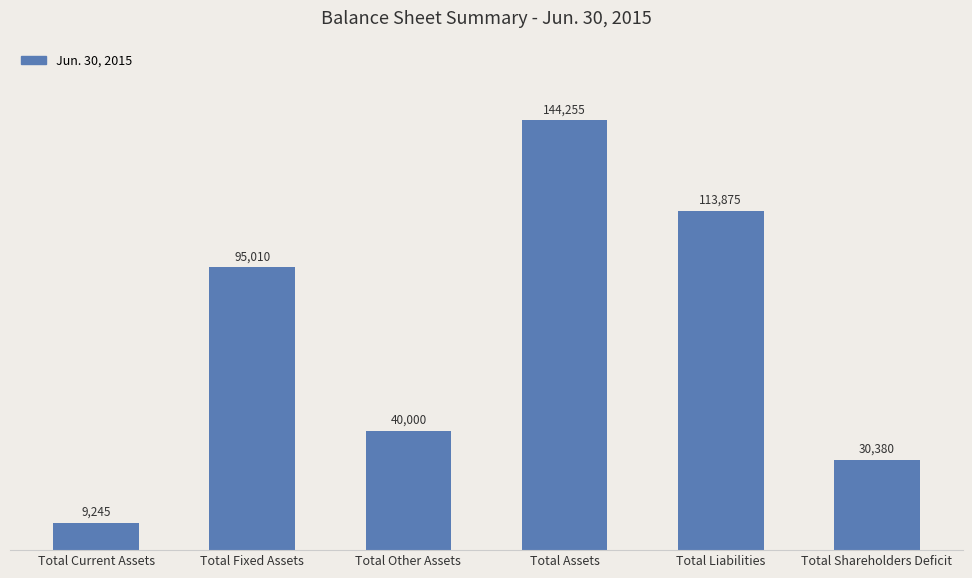

What is the sum of all values?

432765